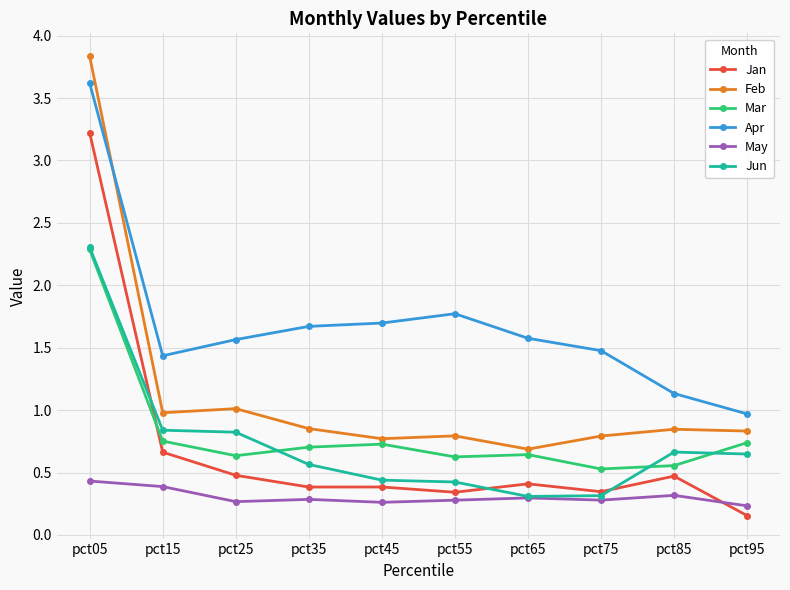

What is the maximum value shown in the chart?

3.8